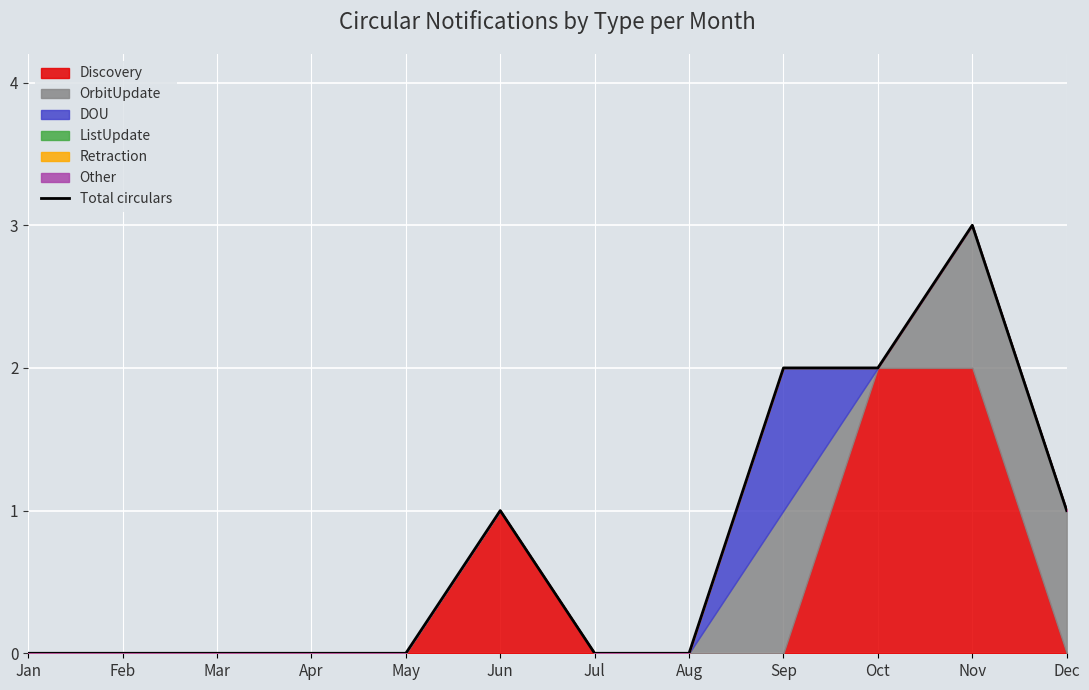

What is the difference between the values at Feb and Dec?

1